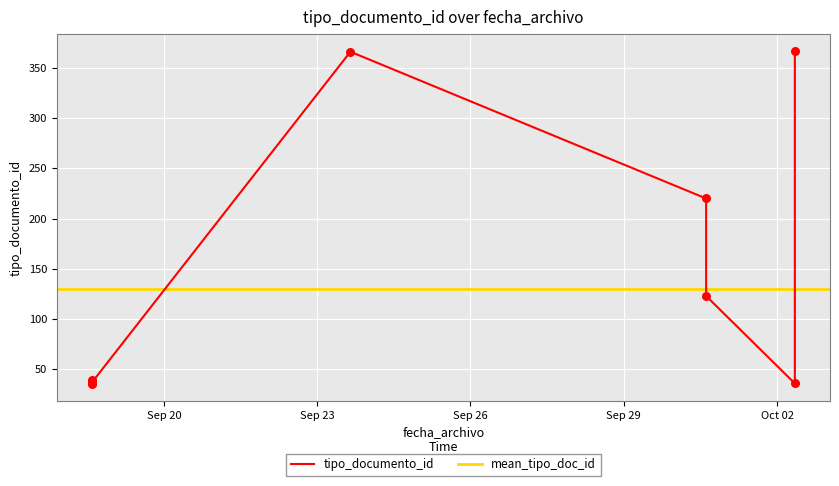

Which has a higher value, 2020-09-30 14:38:52 or 2020-09-18 14:14:20?

2020-09-30 14:38:52